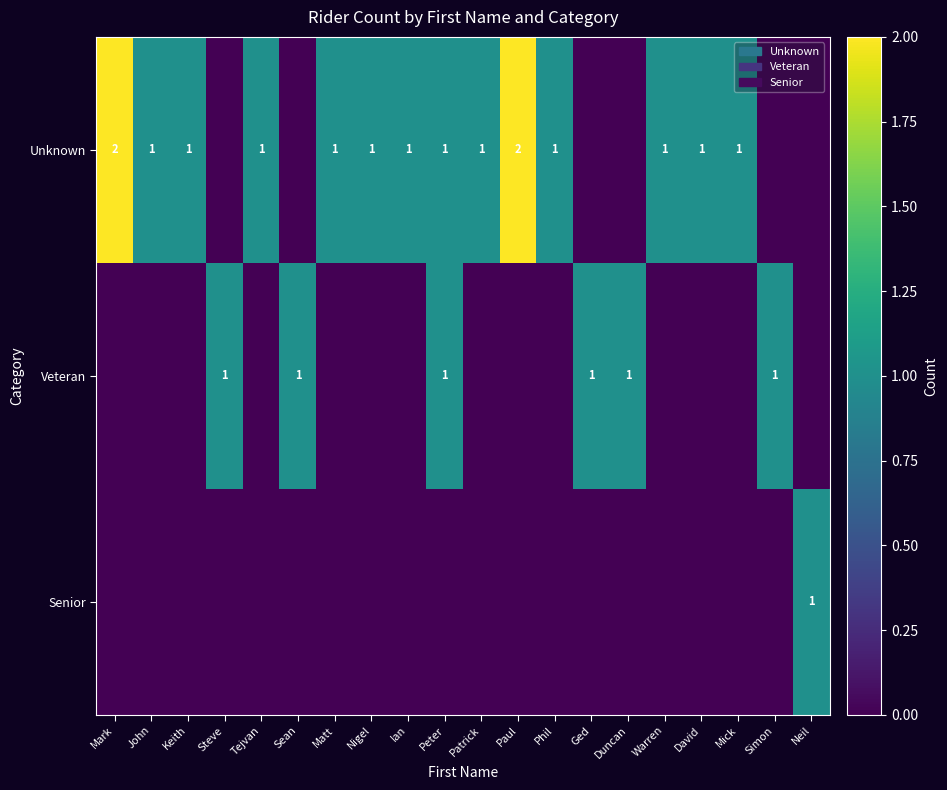

Is it true that Unknown equals 1 at Mick?

True